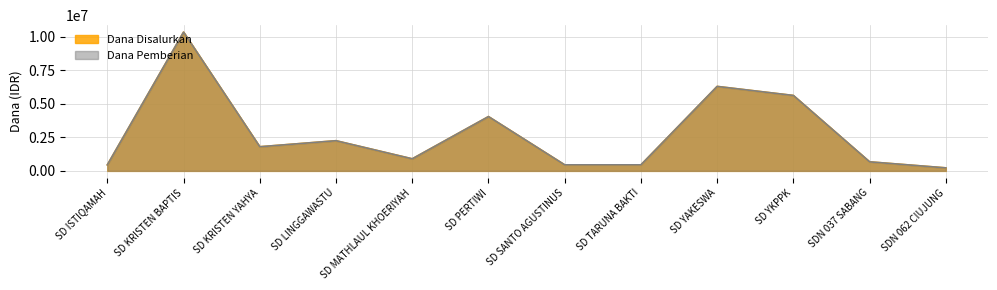

What are all the series names shown in the legend?

Dana Disalurkan, Dana Pemberian